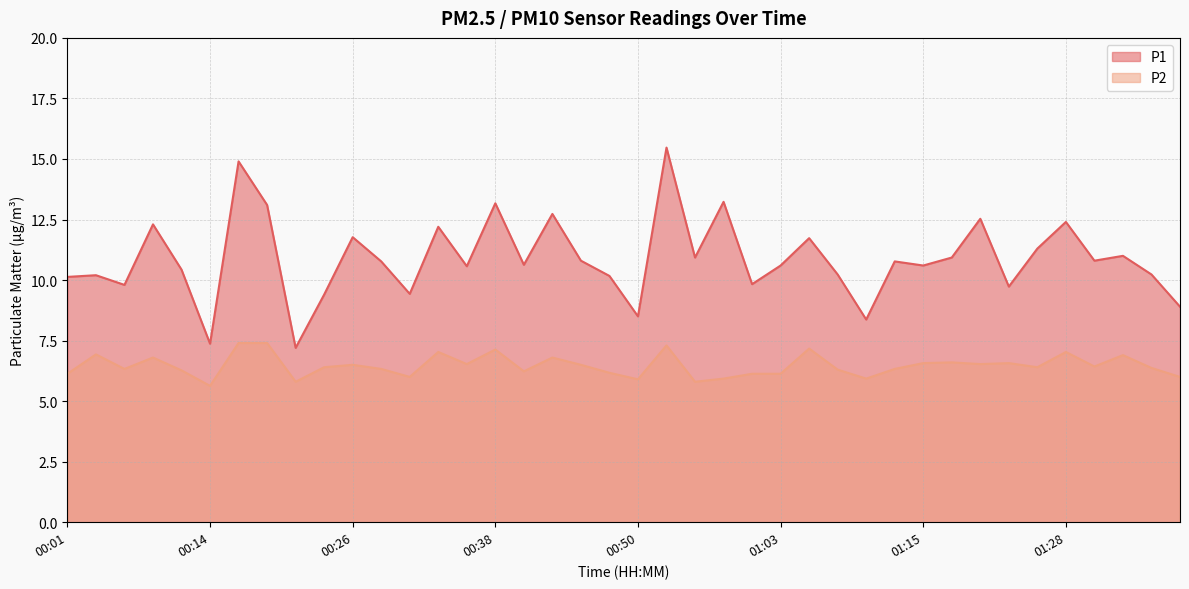

How many data points in P2 are above 6?

32